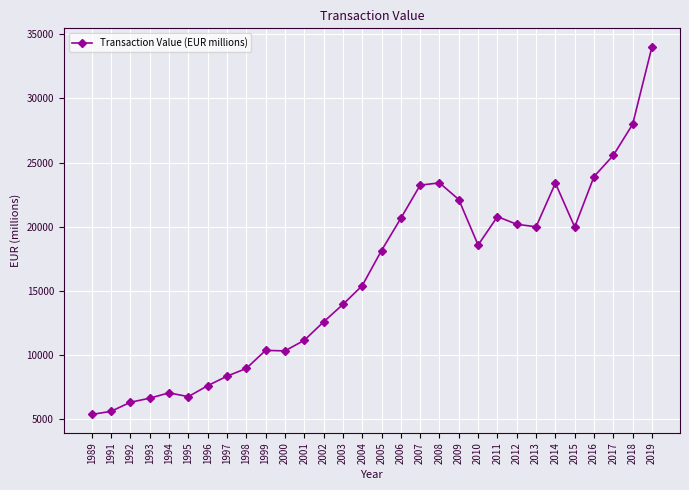

What is the change in value from 1989 to 2017?

+20220.9